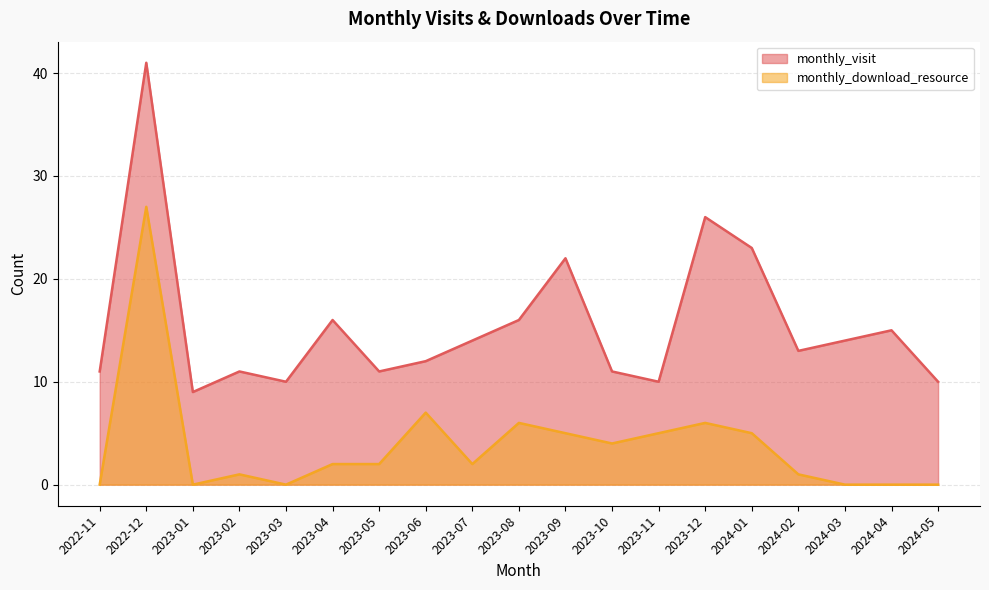

What is the average value of the monthly_visit series?

16